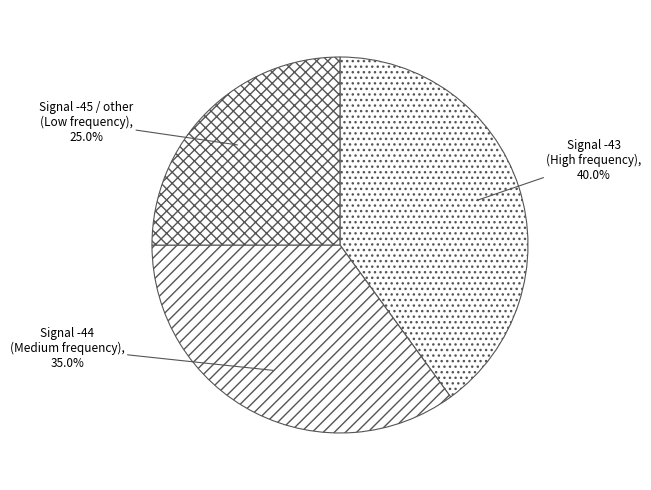

Is there a majority slice in this chart?

No